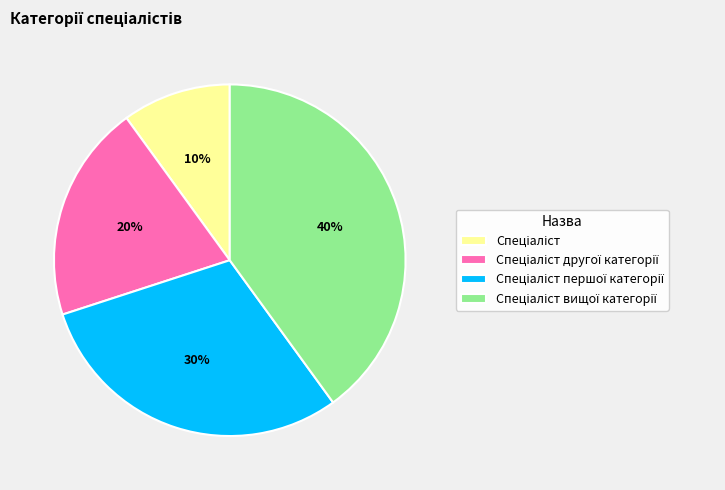

To the nearest percent, what is the difference between the largest and smallest slice percentages?

30%